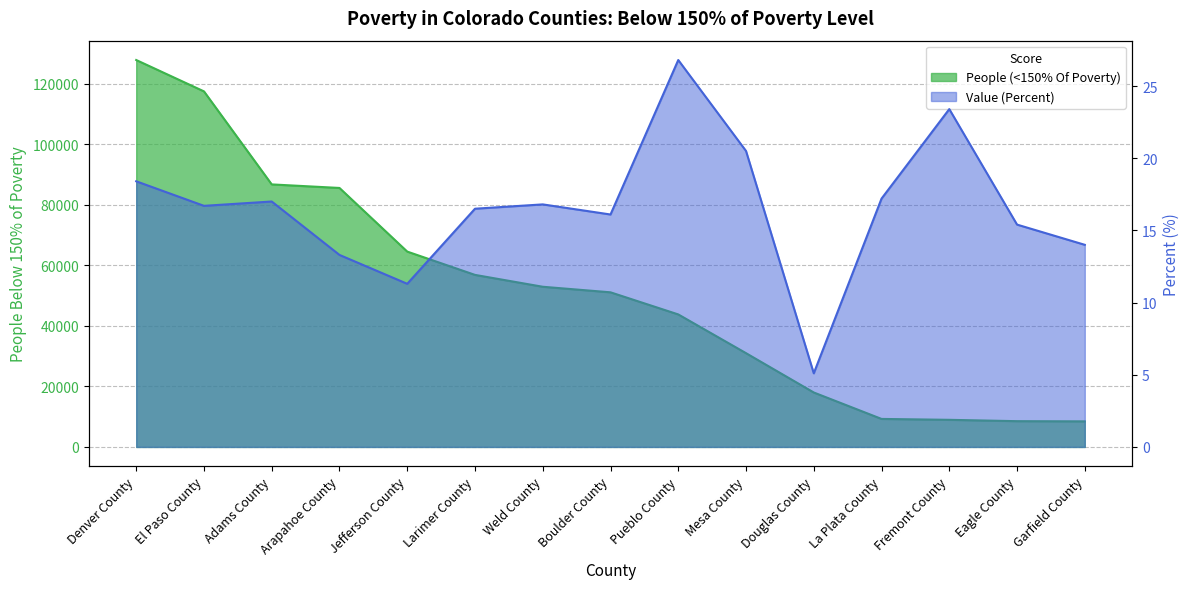

Which series has the widest spread of values?

People (<150% Of Poverty)